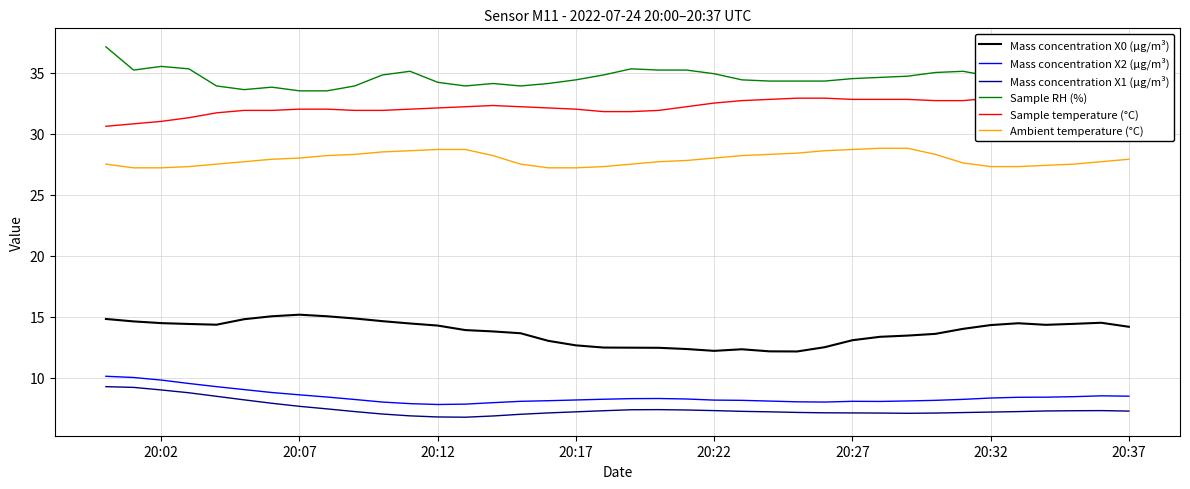

How many distinct data groups are displayed?

6